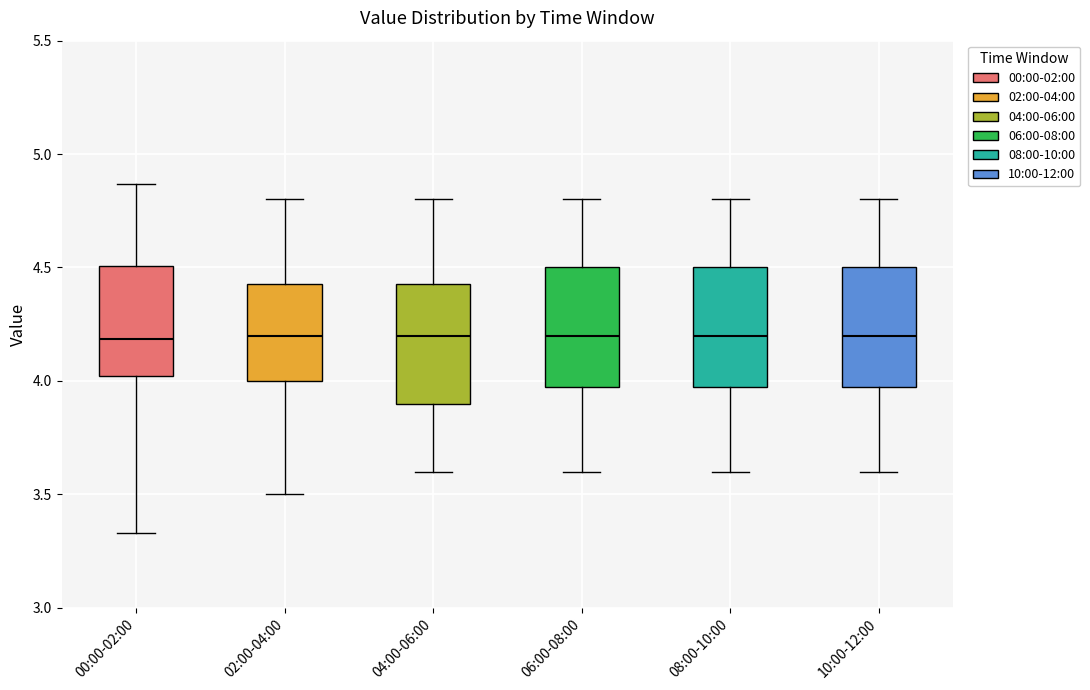

Reading left to right, transcribe this box plot: for each box, give where its median line is, the range the box spans, and where its two whiskers end, as read against the y-axis. The values are not printed on the chart, so give them approximately, as read against the axis.

00:00-02:00: median 4.20, box 4.00 to 4.50, whiskers 3.35 to 4.85
02:00-04:00: median 4.20, box 4.00 to 4.45, whiskers 3.50 to 4.80
04:00-06:00: median 4.20, box 3.90 to 4.45, whiskers 3.60 to 4.80
06:00-08:00: median 4.20, box 4.00 to 4.50, whiskers 3.60 to 4.80
08:00-10:00: median 4.20, box 4.00 to 4.50, whiskers 3.60 to 4.80
10:00-12:00: median 4.20, box 4.00 to 4.50, whiskers 3.60 to 4.80